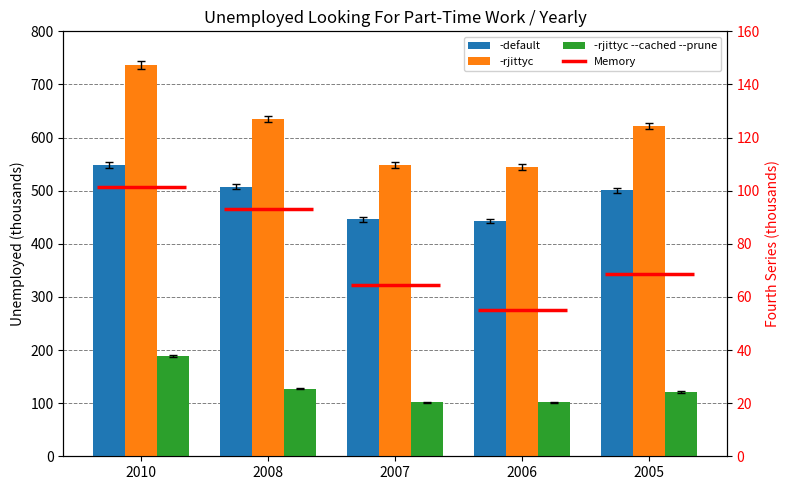

What is the greatest value displayed?

736.8